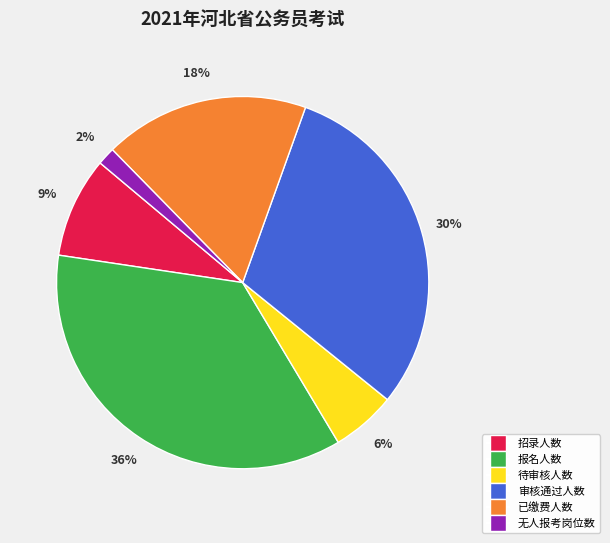

How many slices are in this pie chart?

6